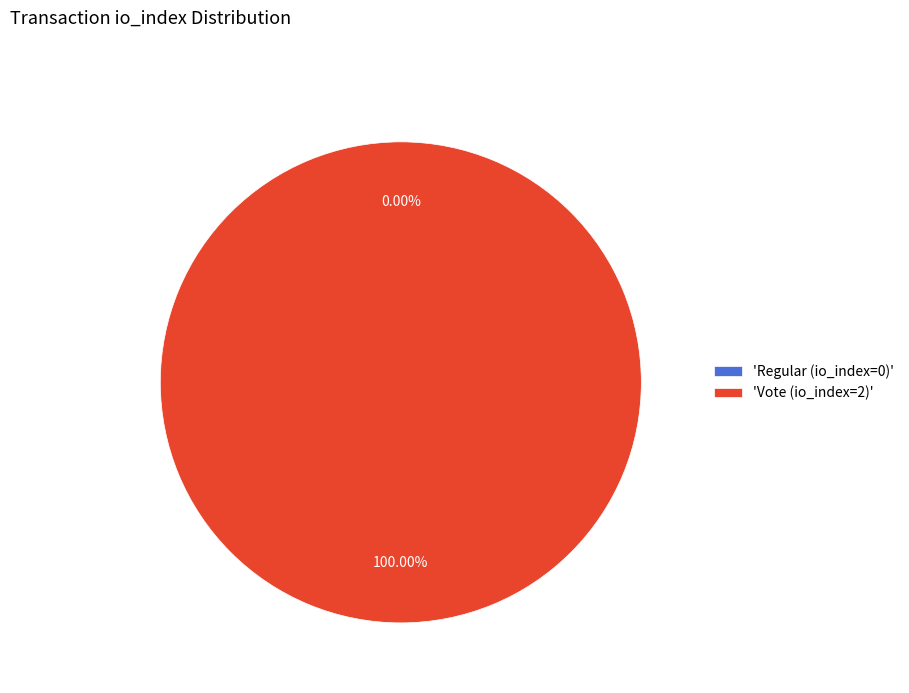

Which category has the smallest portion of the pie?

Regular (io_index=0)